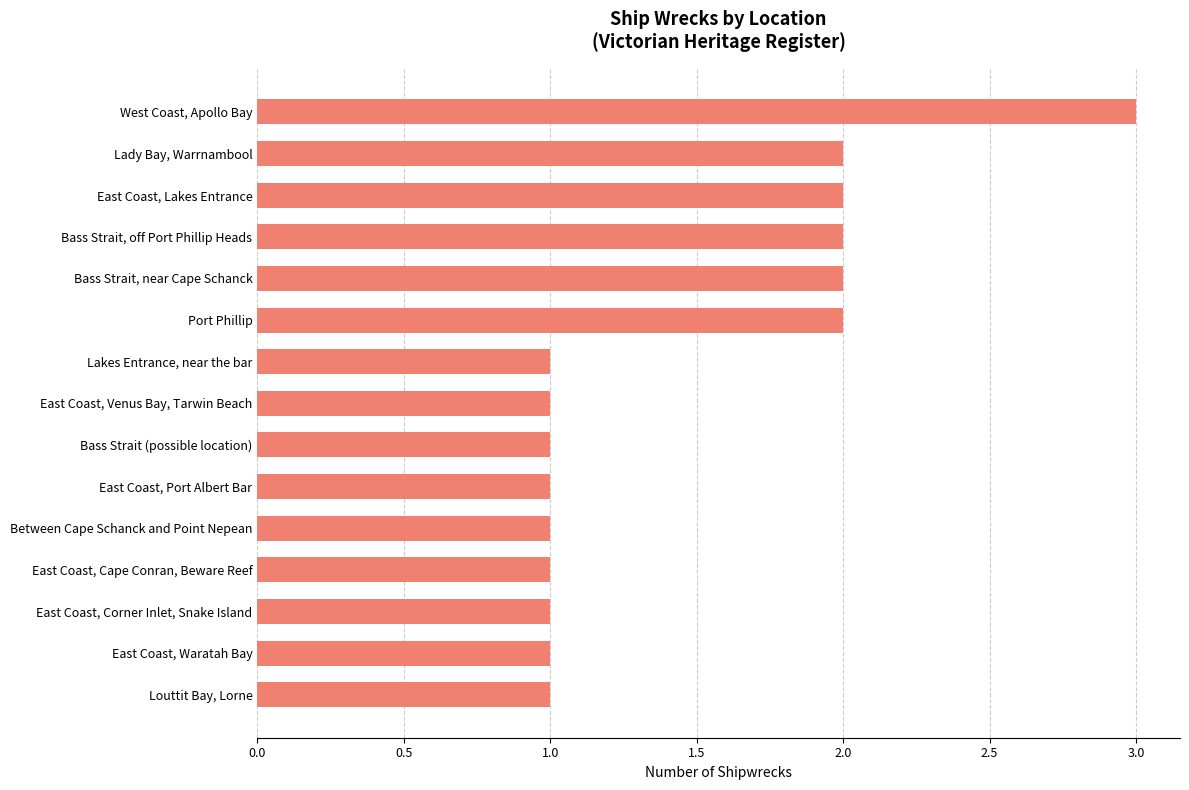

How many distinct data groups are displayed?

1